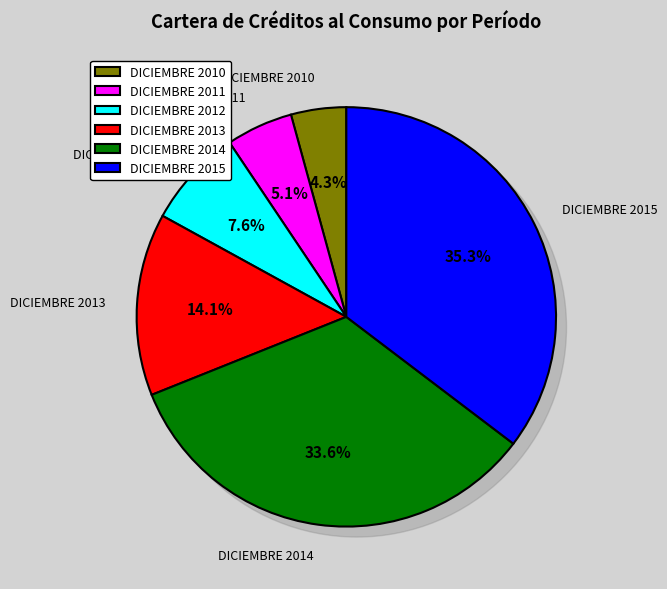

Between DICIEMBRE 2011 and DICIEMBRE 2014, which is larger?

DICIEMBRE 2014